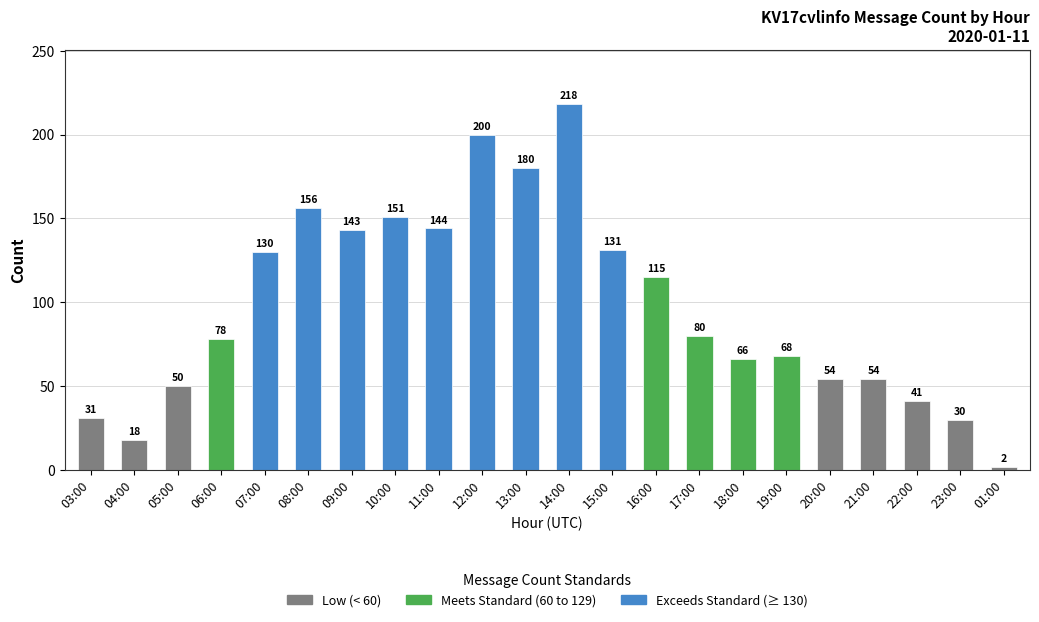

Rank the categories by value from lowest to highest.

01:00, 04:00, 23:00, 03:00, 22:00, 05:00, 20:00, 21:00, 18:00, 19:00, 06:00, 17:00, 16:00, 07:00, 15:00, 09:00, 11:00, 10:00, 08:00, 13:00, 12:00, 14:00